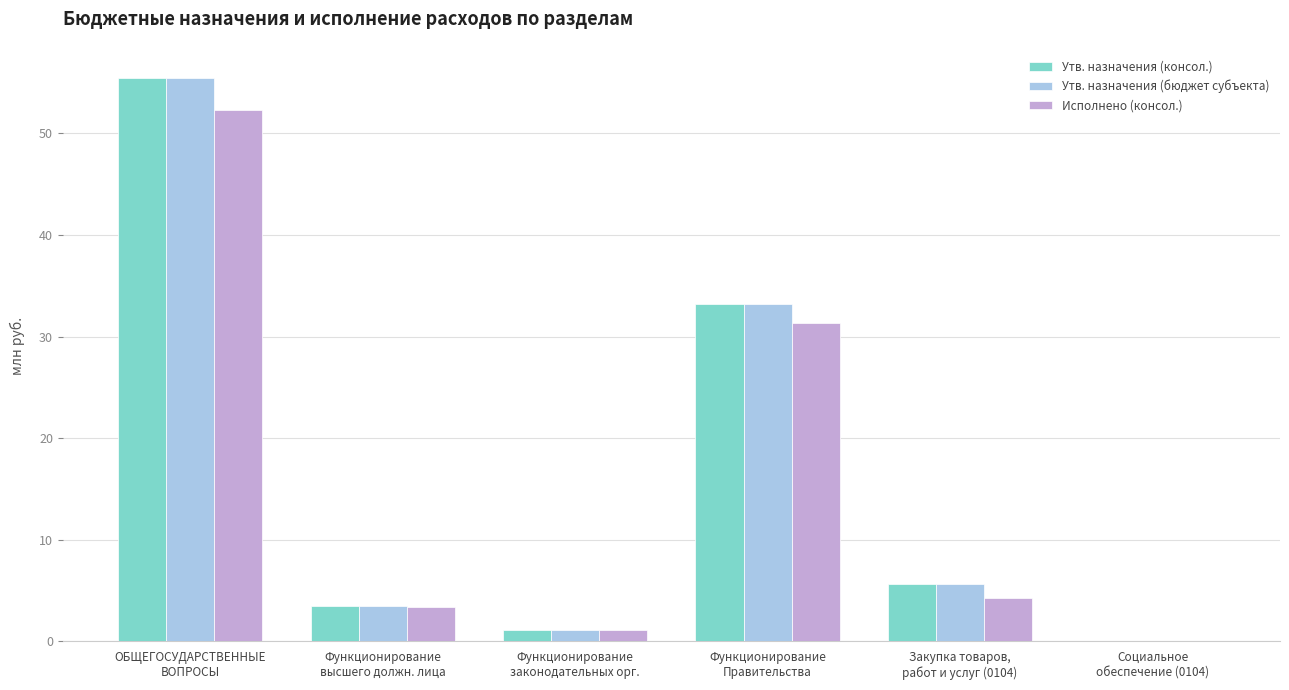

How many data points in Исполнено (консол.) are above 4?

3